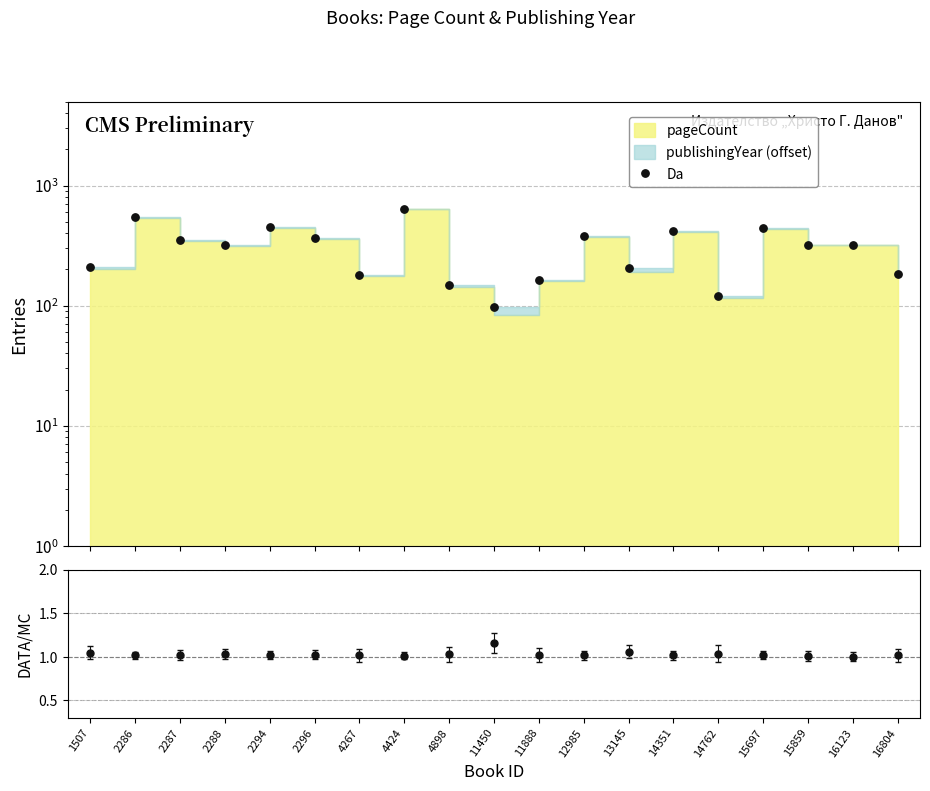

What is the ratio of the value at 2288 to the value at 15697?

0.7